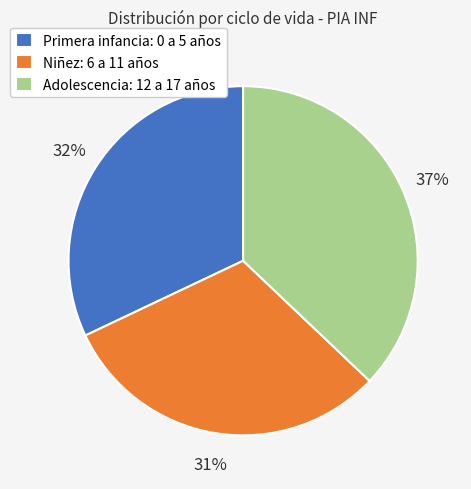

Which has a higher value, Niñez: 6 a 11 años or Adolescencia: 12 a 17 años?

Adolescencia: 12 a 17 años